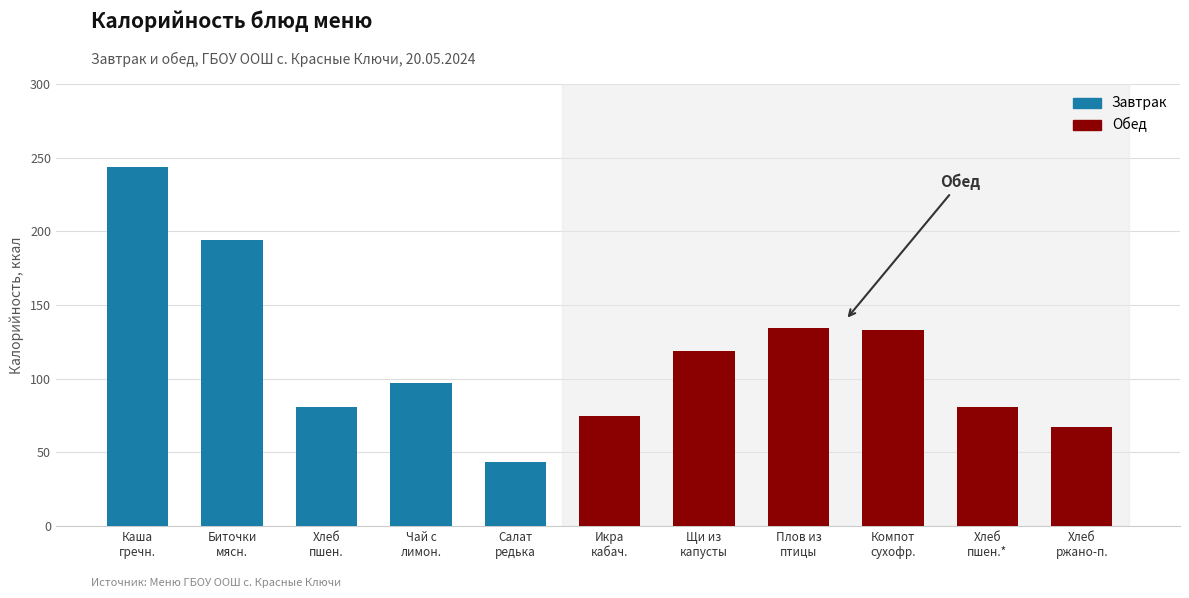

What is the minimum value shown in the chart?

43.3